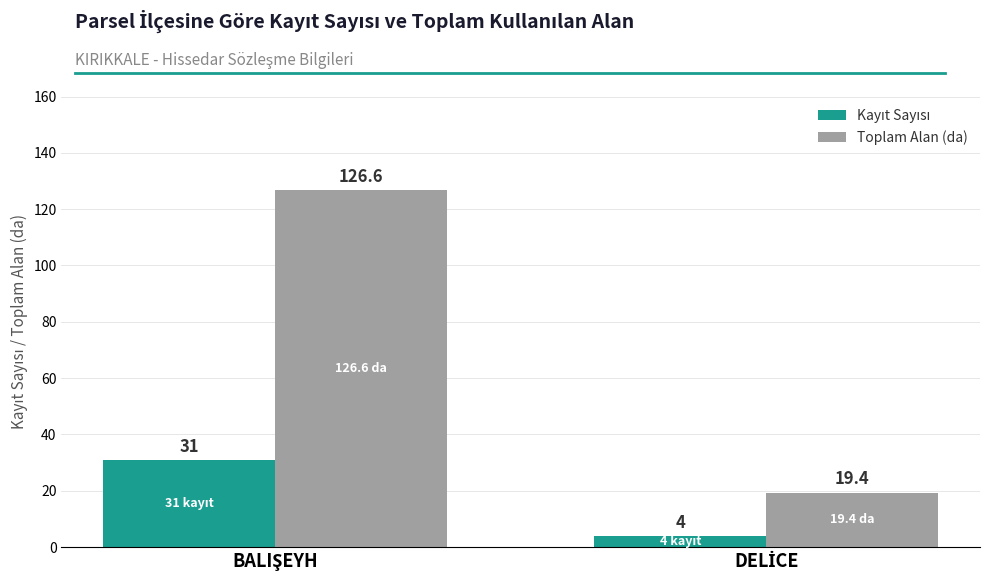

How many series are shown in this chart?

2